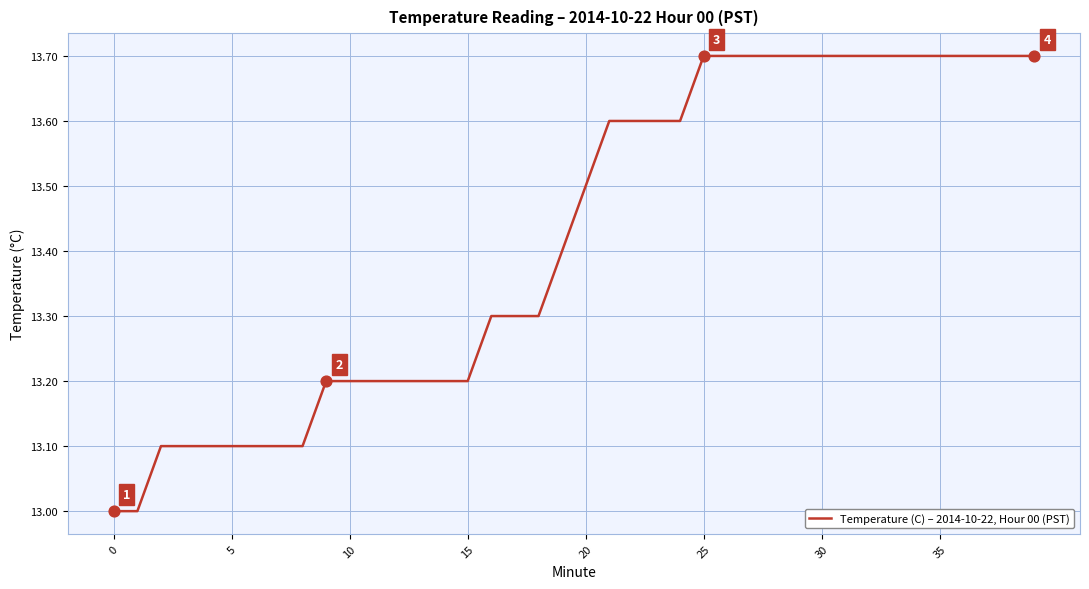

What is the difference between the maximum and minimum values?

0.7